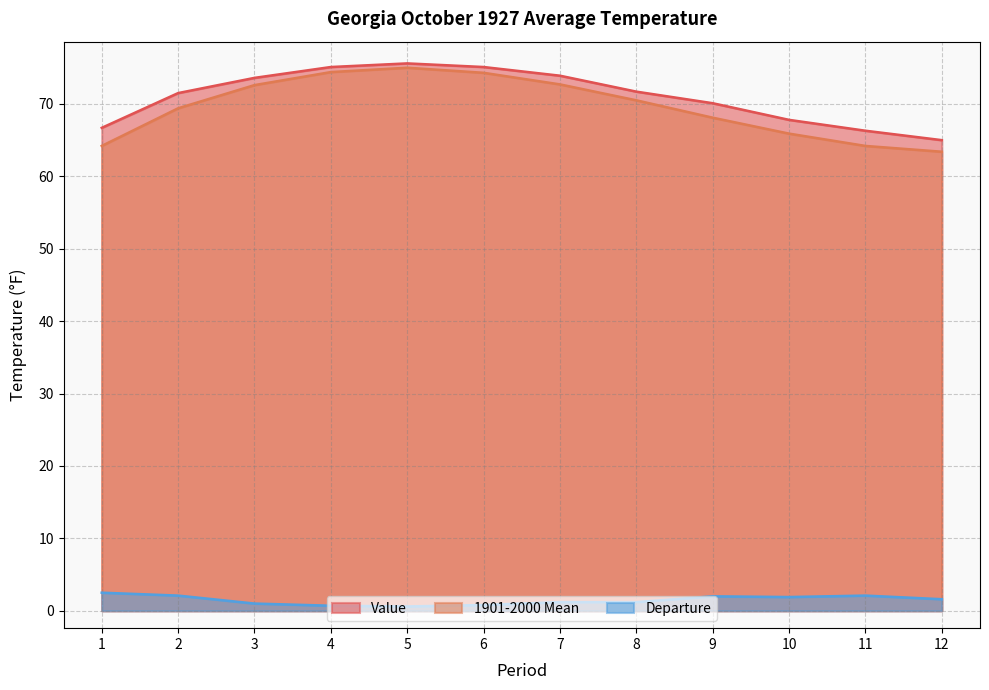

Between 4 and 12, which series saw the biggest shift?

1901-2000 Mean